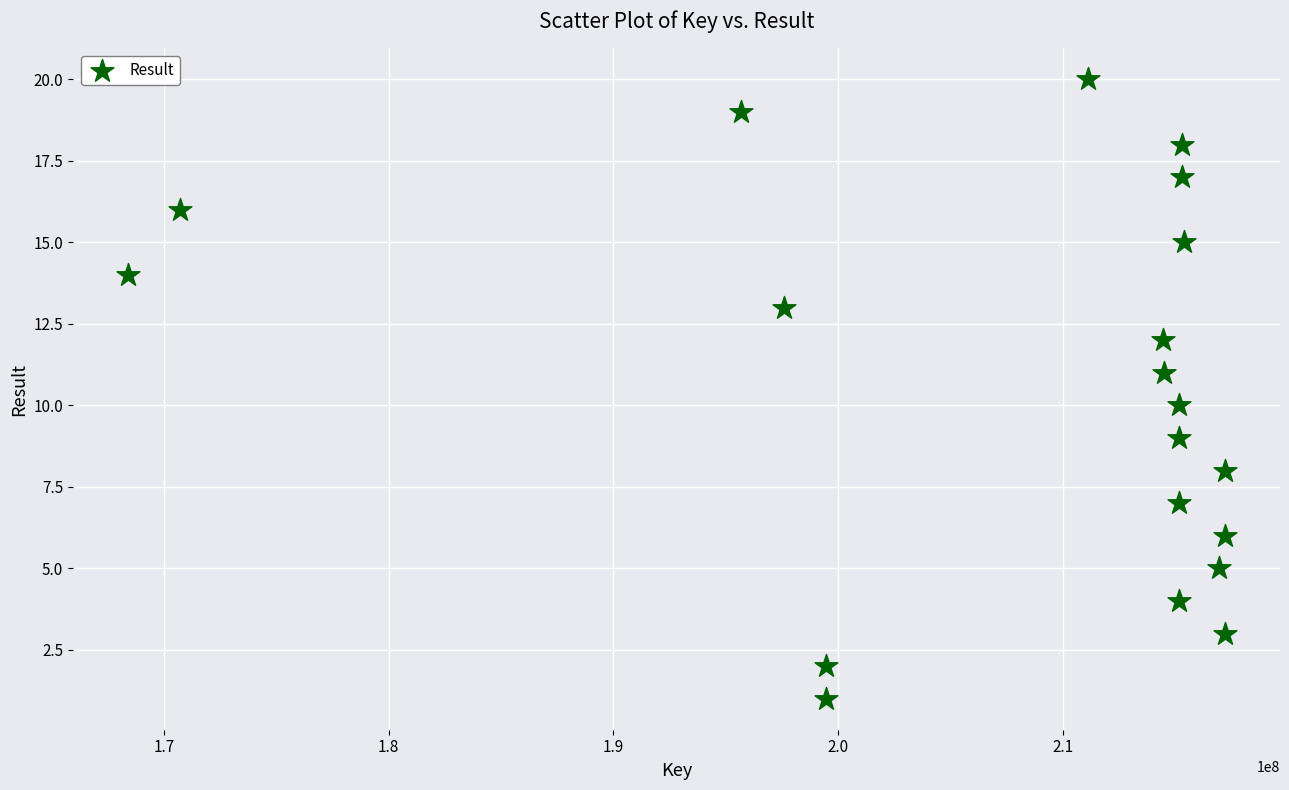

What is the range of X values (max minus min)?

48823997